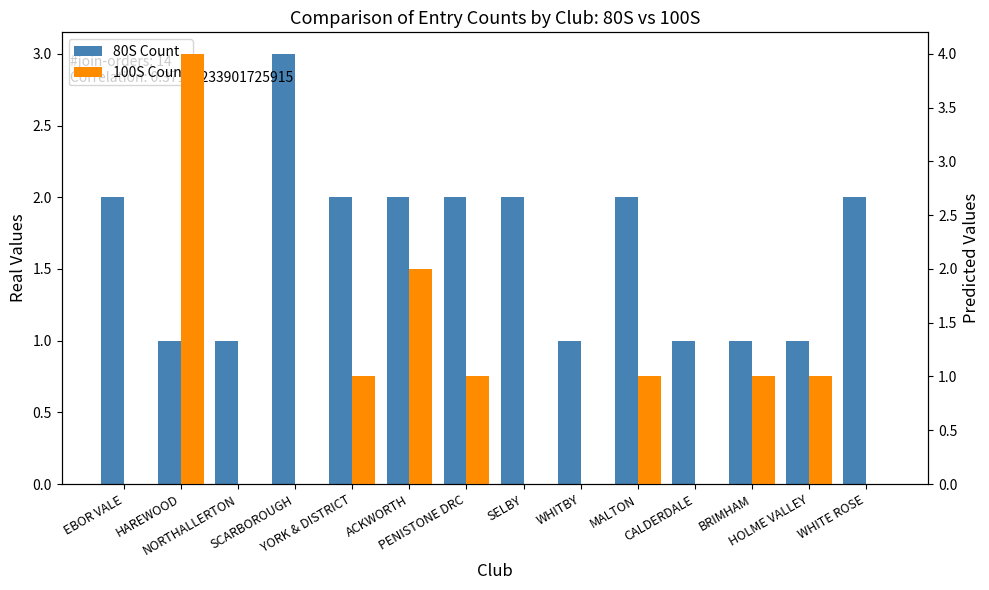

How many values in 100S Count are above zero?

7